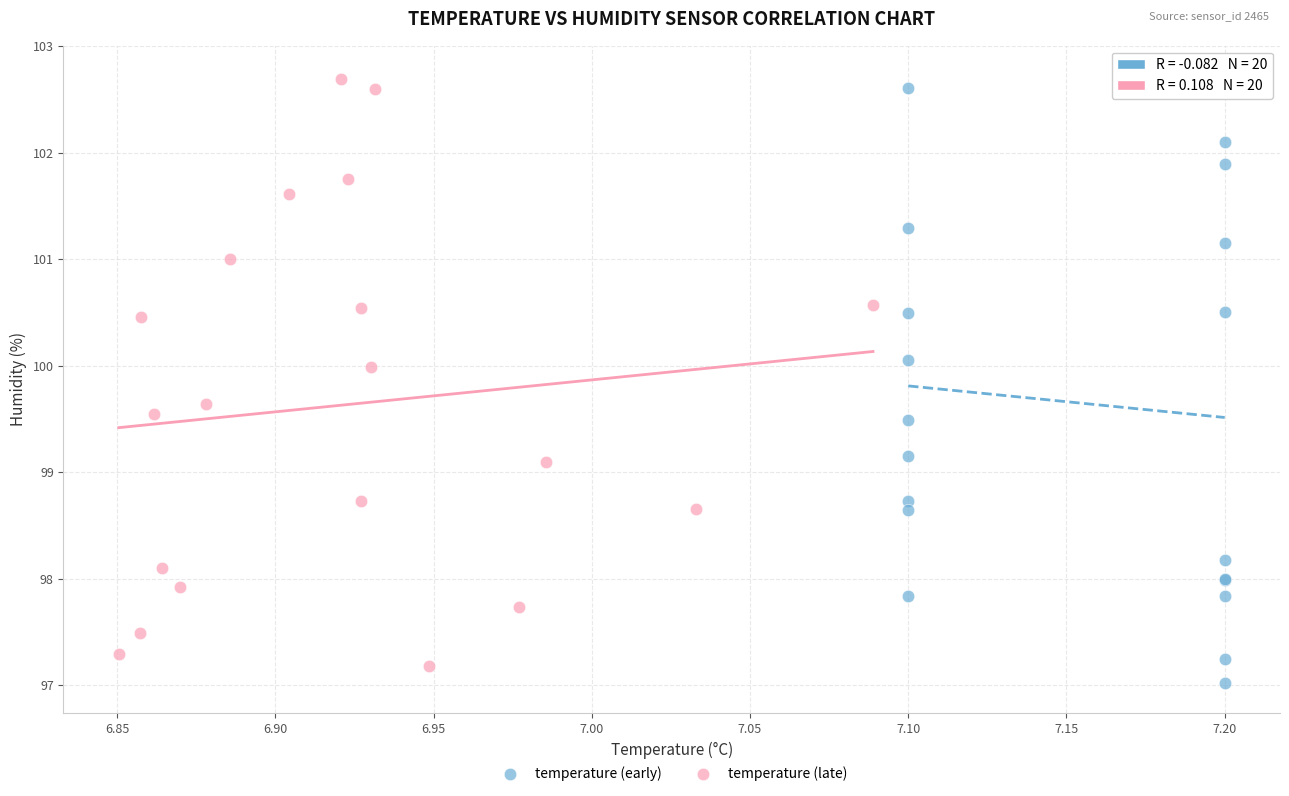

Which series contains the lowest Y value?

temperature (early)